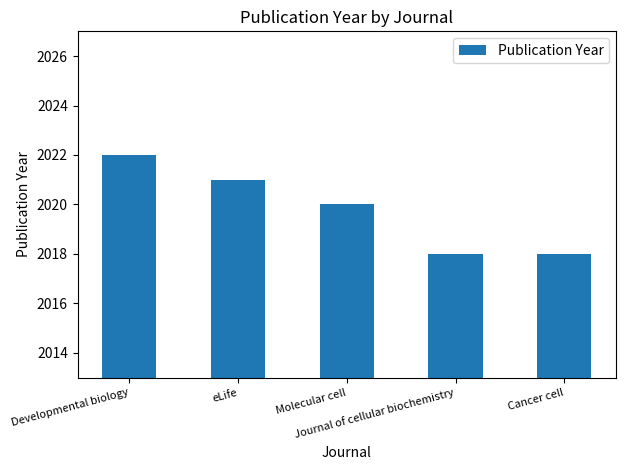

What is the label of the 4th bar from the left?

Journal of cellular biochemistry